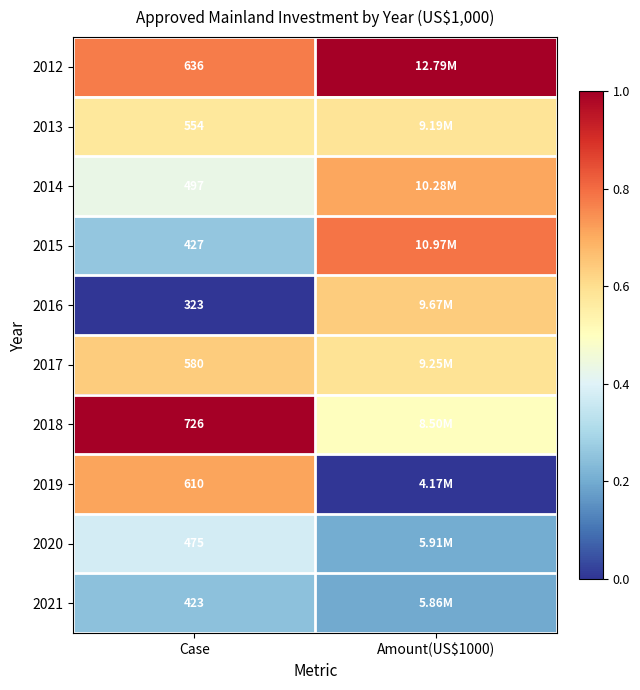

How many series are shown in this chart?

10